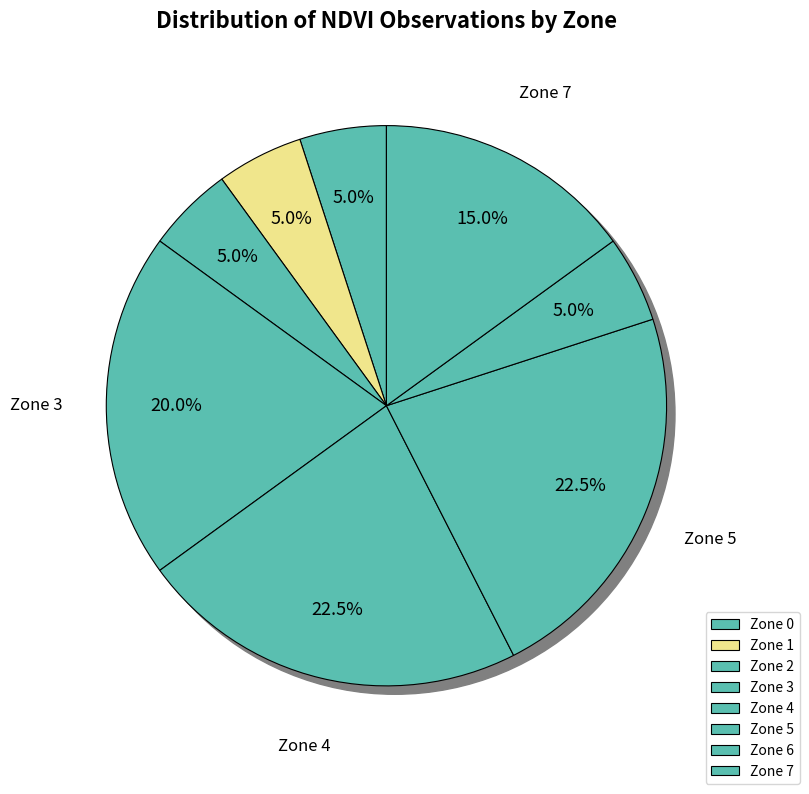

What percentage is the 2 slice, to the nearest percent?

5%